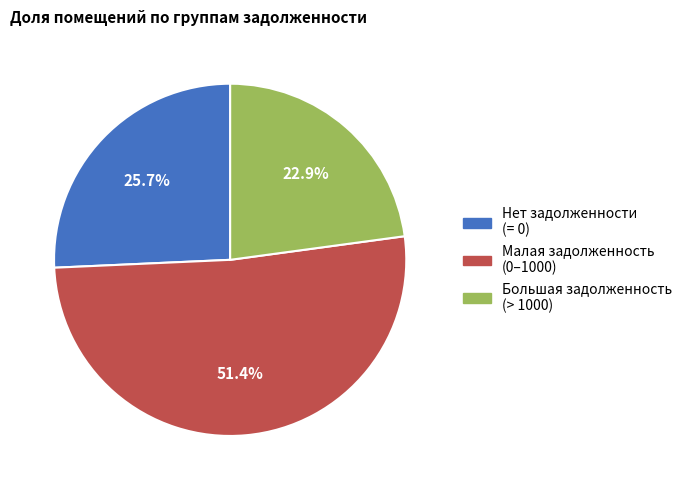

Which slice is the largest?

Малая задолженность (0–1000)